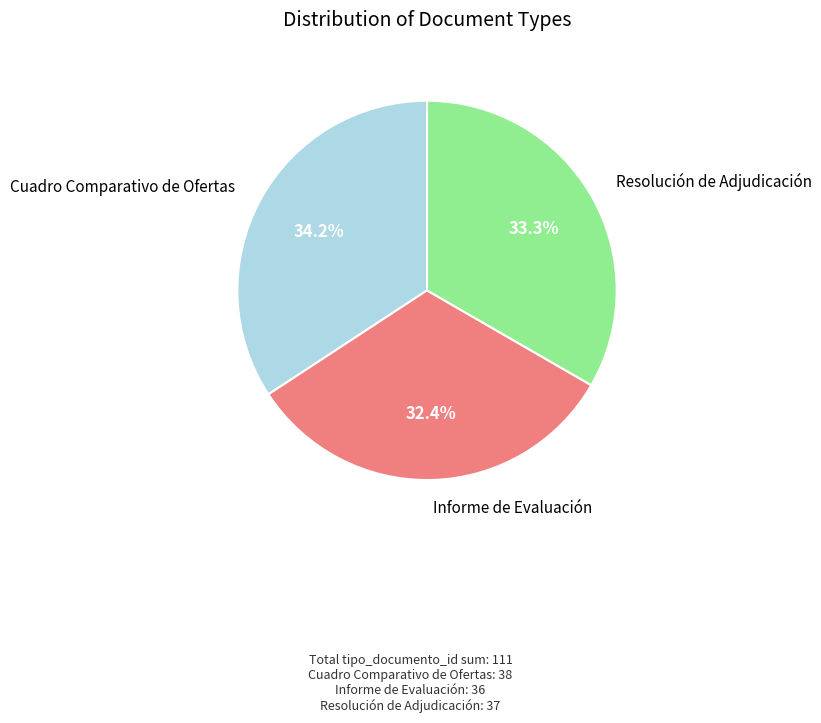

What percentage do Informe de Evaluación and Resolución de Adjudicación together represent?

65.8%